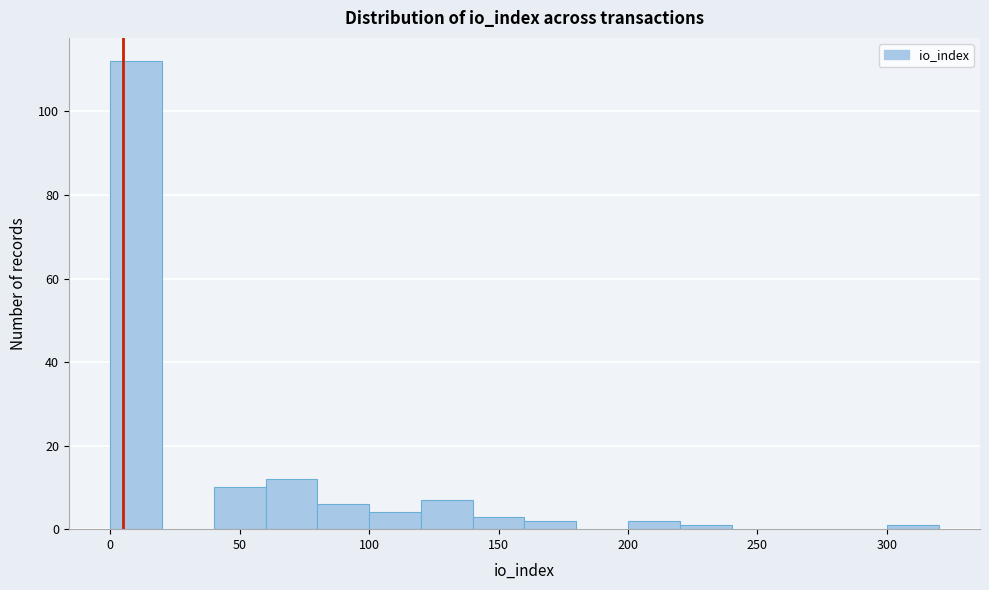

Reading left to right, list every bar in this chart as the range it spans on the x-axis followed by its height. The values are not printed on the chart, so give them approximately, as read against the axis.

0 to 20: 112
20 to 40: 0
40 to 60: 10
60 to 80: 12
80 to 100: 6
100 to 120: 4
120 to 140: 8
140 to 160: 4
160 to 180: 2
180 to 200: 0
200 to 220: 2
220 to 240: under 2
240 to 260: 0
260 to 280: 0
280 to 300: 0
300 to 320: under 2